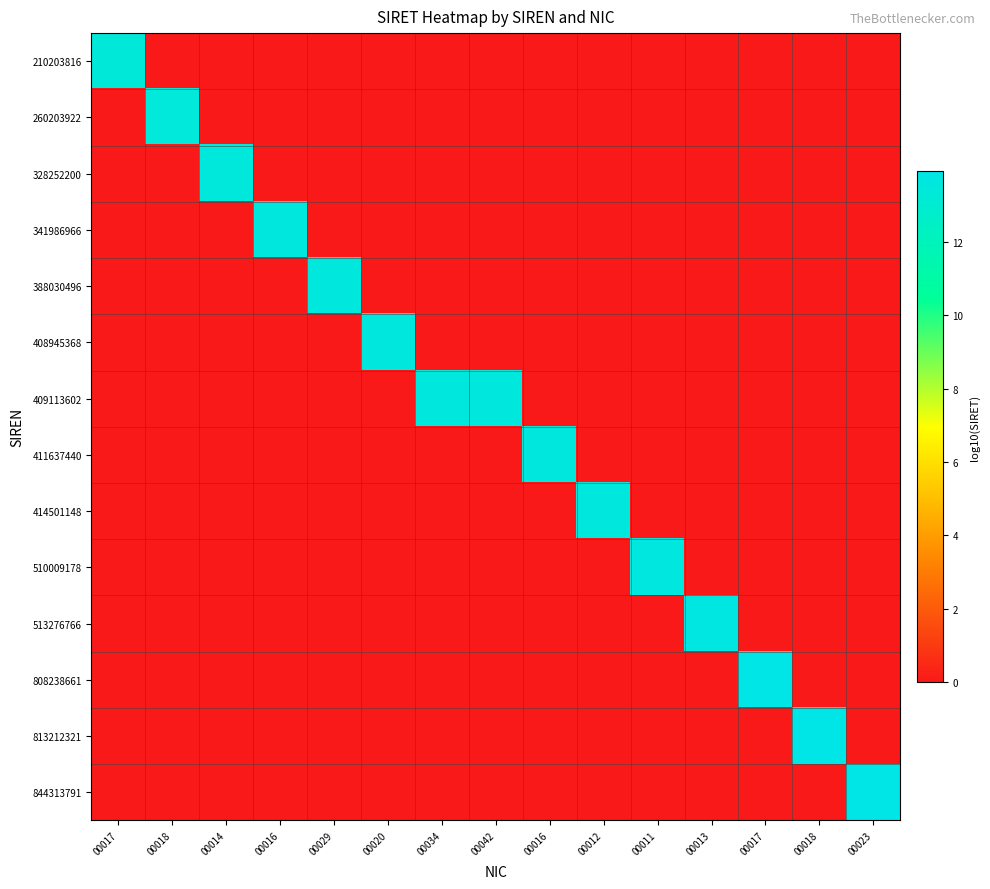

At how many categories does at least one series exceed 10?

15